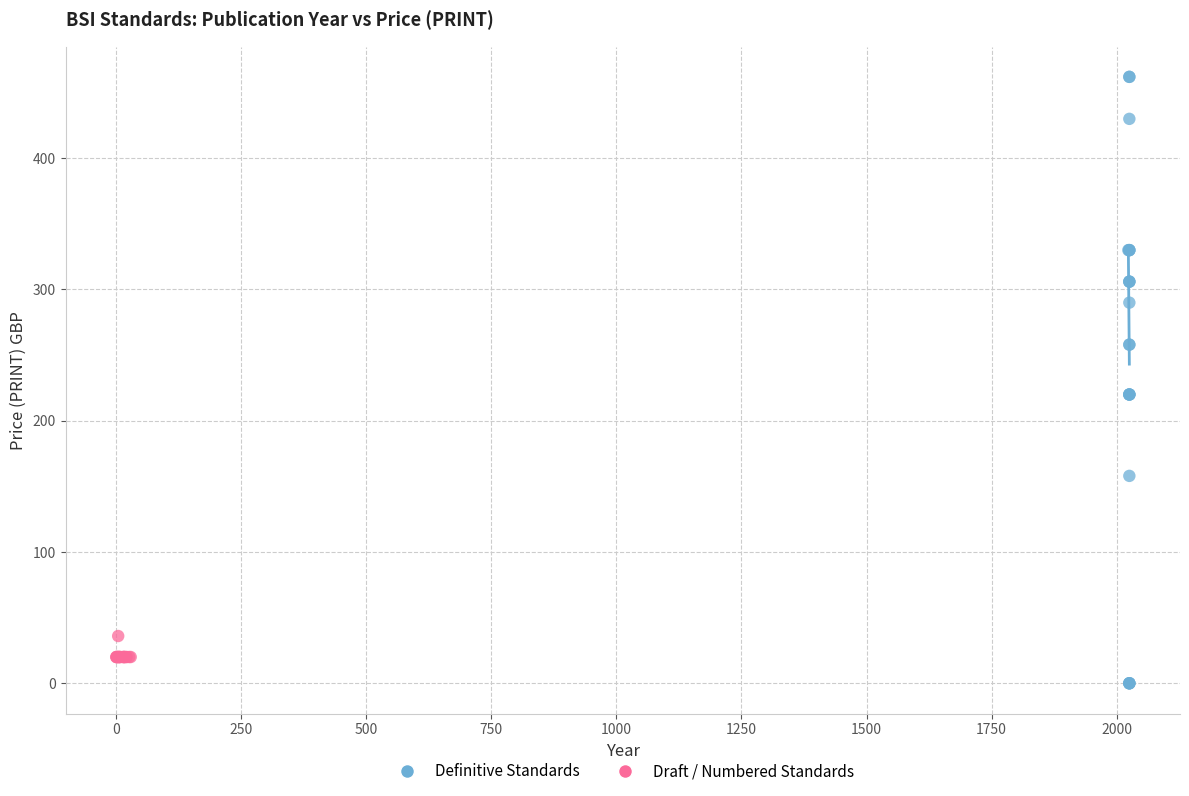

Which series has the widest spread of Y values?

Definitive Standards